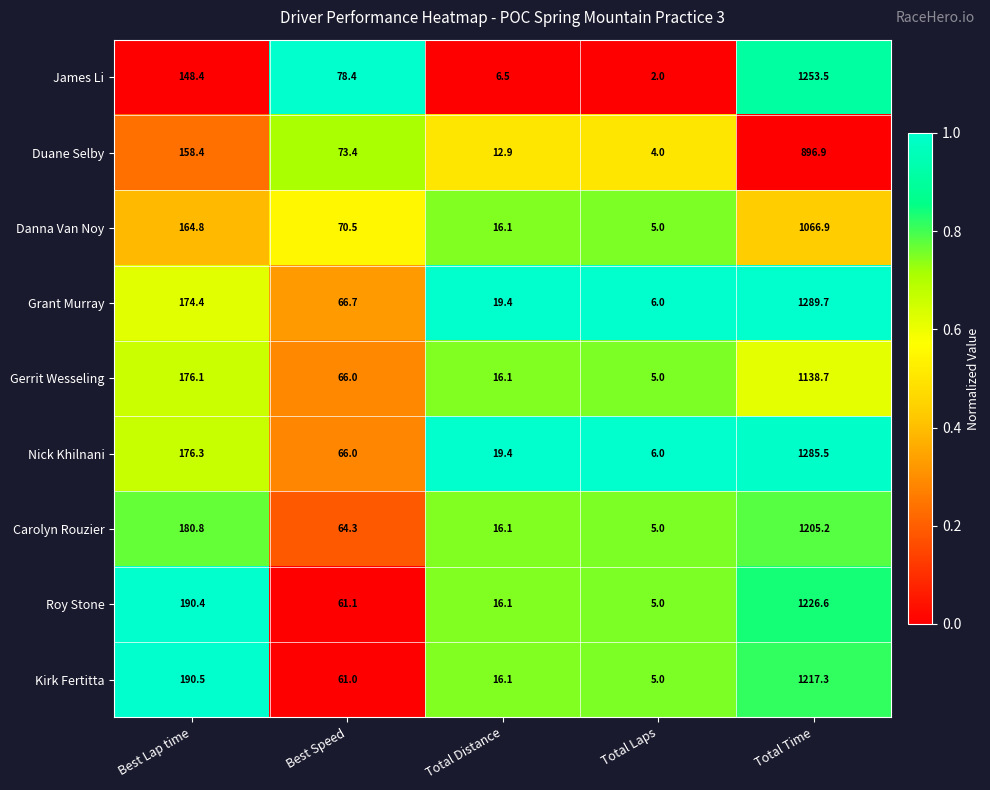

Which series changed the most between Total Distance and Total Time?

Grant Murray